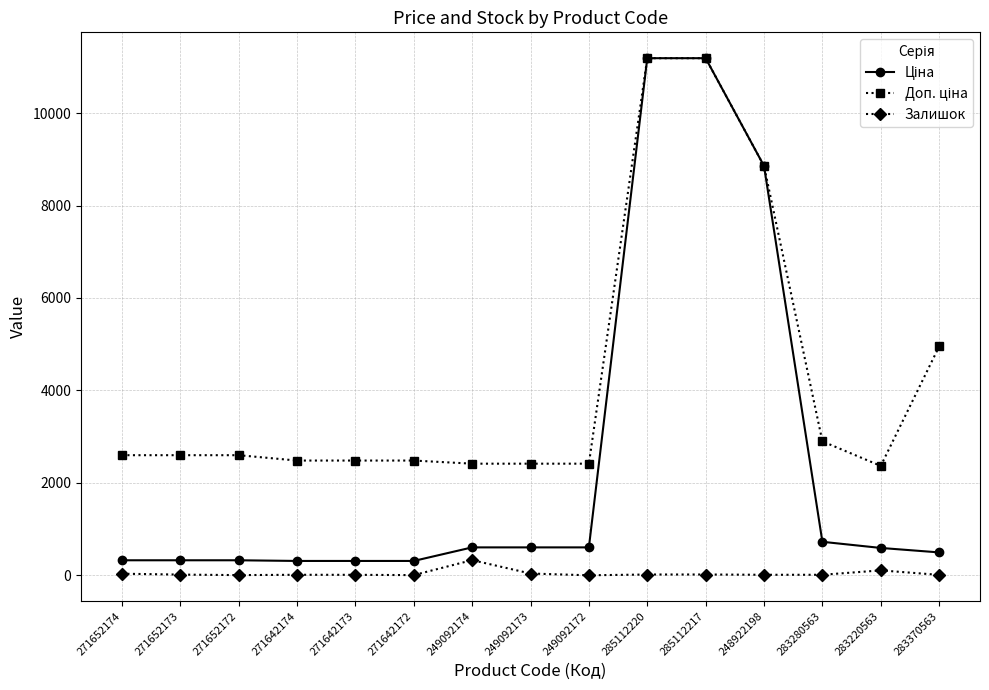

True or false: Залишок has more than 0 interior local peaks.

True